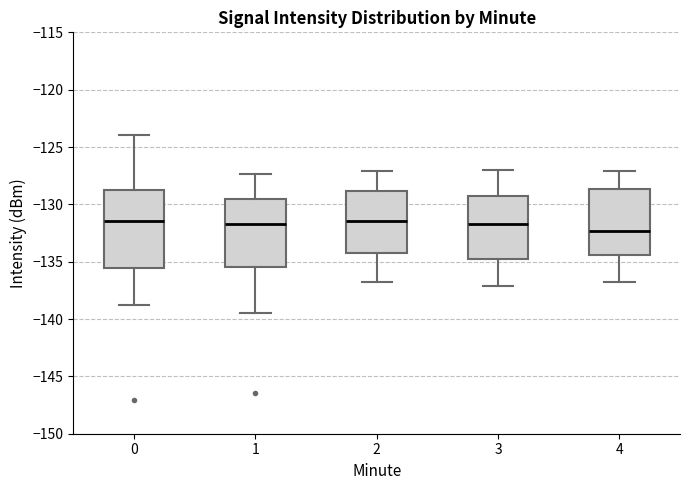

Reading left to right, read every box against the y-axis: the position of its median line, the range the box covers, and the ends of its whiskers. The values are not printed on the chart, so give them approximately, as read against the axis.

0: median -131.5, box -135.5 to -129.0, whiskers -138.5 to -124.0
1: median -131.5, box -135.5 to -129.5, whiskers -139.5 to -127.5
2: median -131.5, box -134.0 to -129.0, whiskers -137.0 to -127.0
3: median -131.5, box -134.5 to -129.5, whiskers -137.0 to -127.0
4: median -132.5, box -134.5 to -128.5, whiskers -137.0 to -127.0